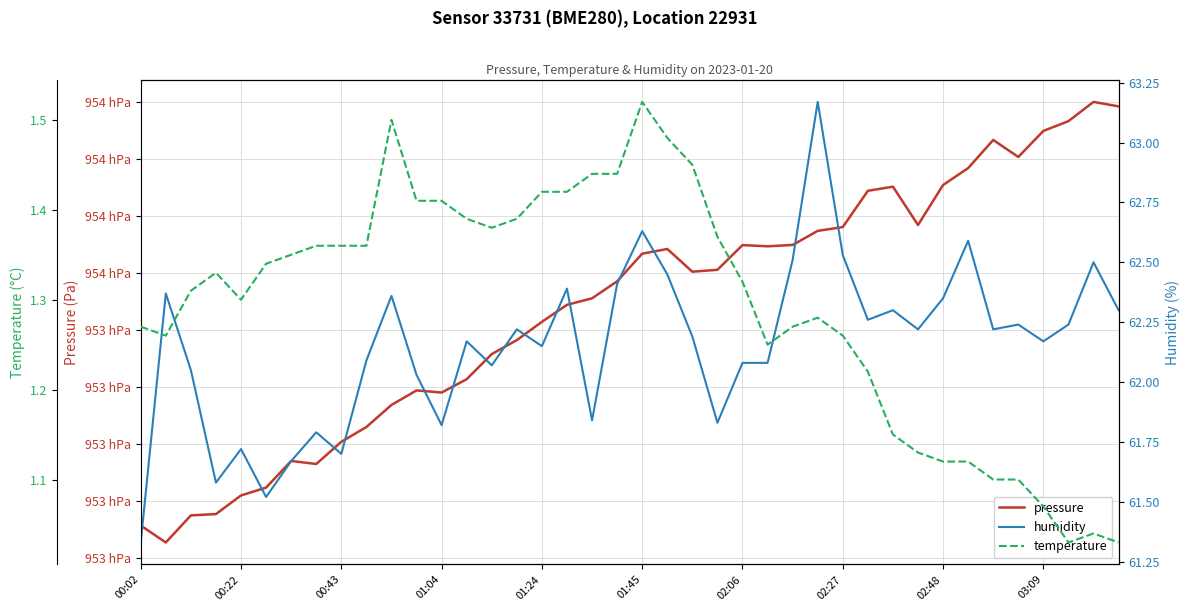

Reading right to left, extract all data points from this chart.

pressure: 95418.3	95419.9	95413.1	95409.7	95400.6	95406.5	95396.7	95390.7	95376.7	95390.1	95388.7	95376.0	95374.6	95369.7	95369.2	95369.6	95361.0	95360.3	95368.3	95366.6	95356.9	95351.0	95348.7	95342.7	95336.3	95331.4	95322.6	95317.9	95318.7	95313.6	95305.8	95300.6	95292.8	95293.9	95284.6	95281.8	95275.3	95274.8	95265.3	95271.2
humidity: 62.3	62.5	62.2	62.2	62.2	62.2	62.6	62.4	62.2	62.3	62.3	62.5	63.2	62.5	62.1	62.1	61.8	62.2	62.5	62.6	62.4	61.8	62.4	62.1	62.2	62.1	62.2	61.8	62.0	62.4	62.1	61.7	61.8	61.7	61.5	61.7	61.6	62.0	62.4	61.3
temperature: 1.0	1.0	1.0	1.1	1.1	1.1	1.1	1.1	1.1	1.1	1.2	1.3	1.3	1.3	1.2	1.3	1.4	1.4	1.5	1.5	1.4	1.4	1.4	1.4	1.4	1.4	1.4	1.4	1.4	1.5	1.4	1.4	1.4	1.4	1.3	1.3	1.3	1.3	1.3	1.3